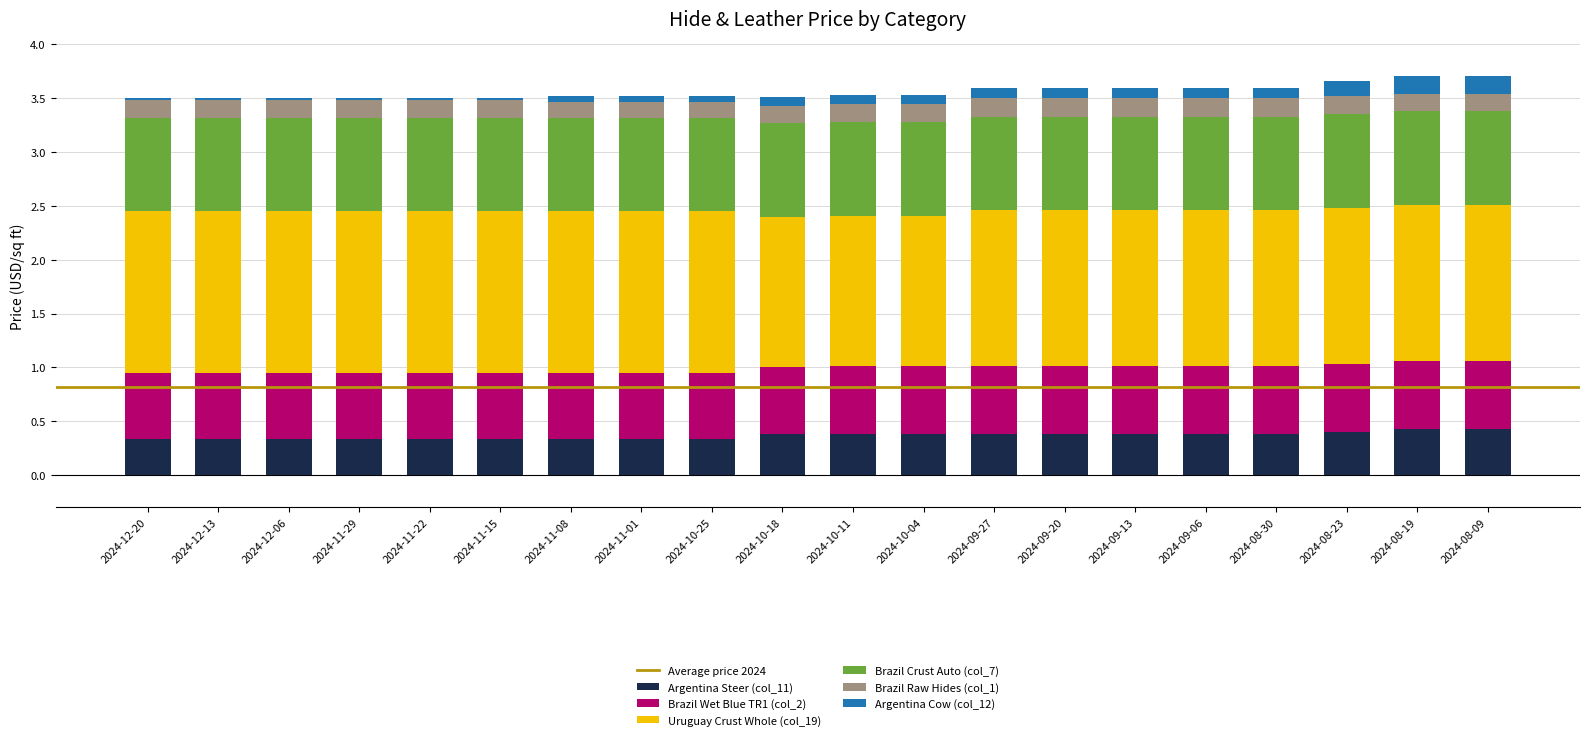

True or false: Argentina Steer (col_11) has a value of 0.4 at 2024-10-11.

True